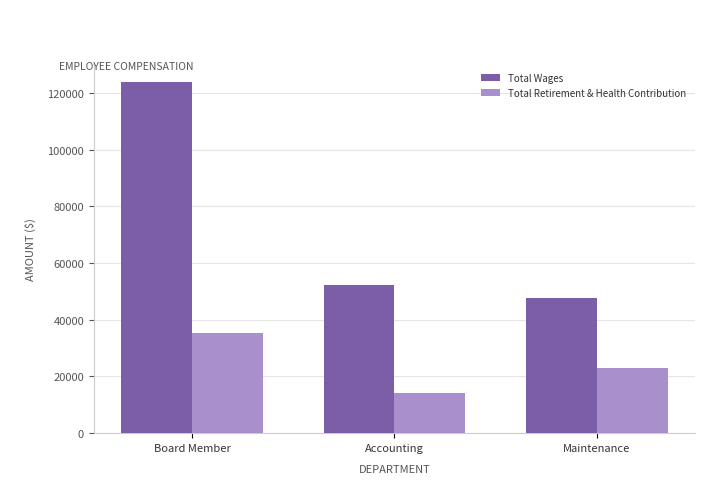

Where does the Total Wages series first go above 52431?

Board Member